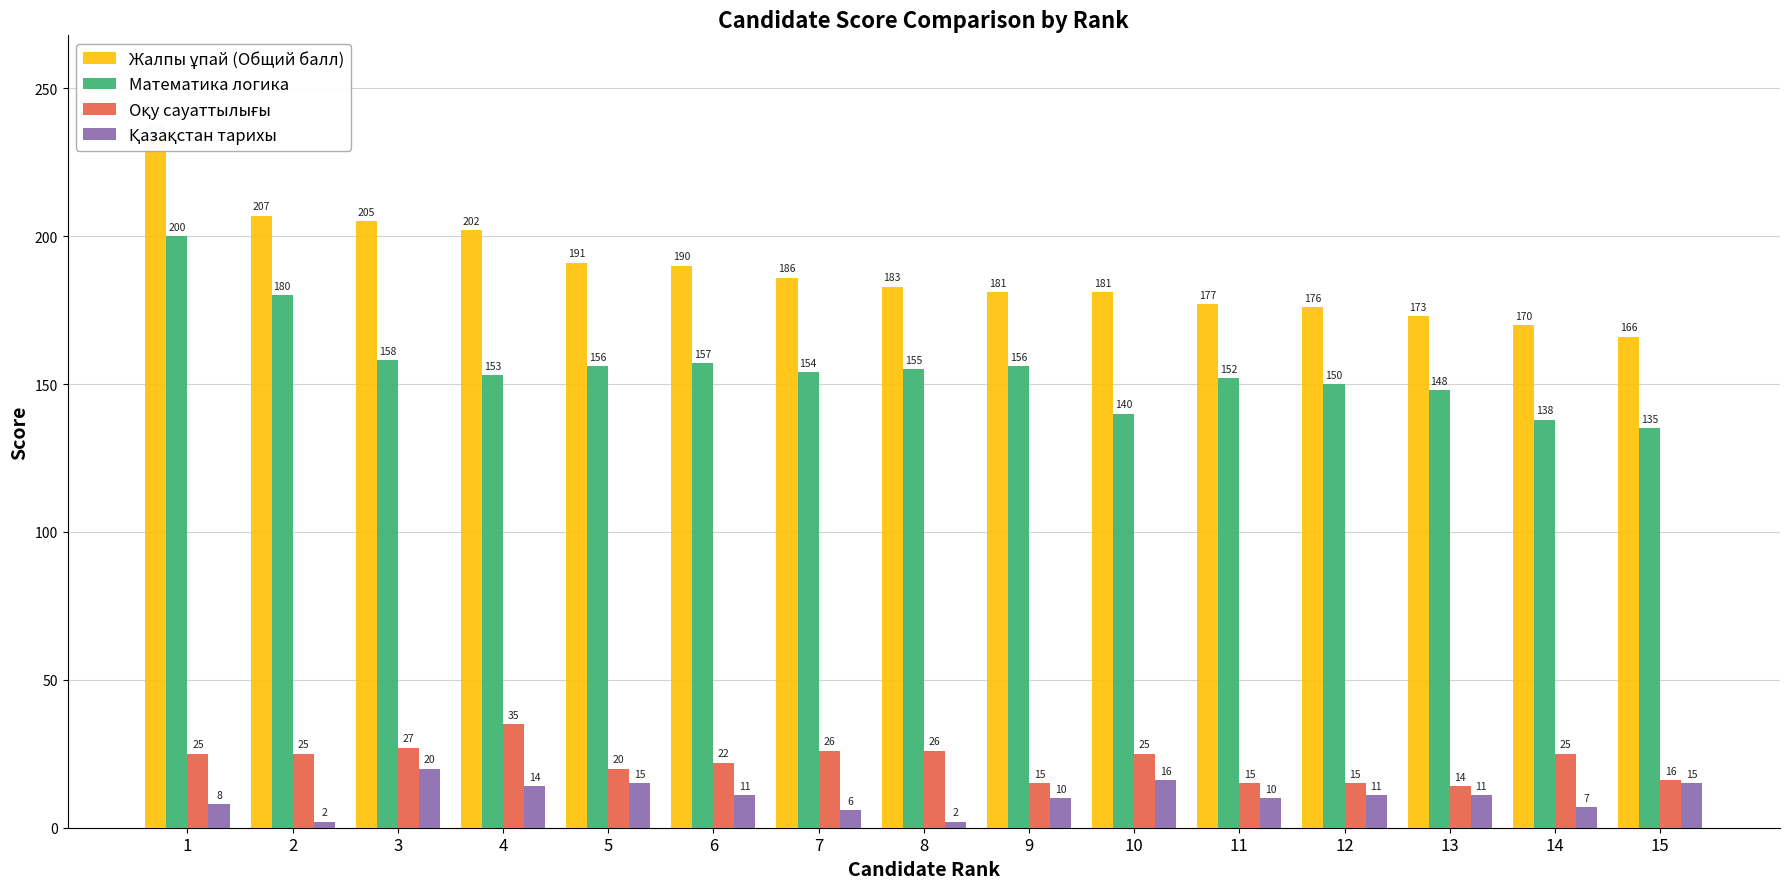

Reading left to right, transcribe all the data shown in this chart.

Жалпы ұпай (Общий балл): 233	207	205	202	191	190	186	183	181	181	177	176	173	170	166
Математика логика: 200	180	158	153	156	157	154	155	156	140	152	150	148	138	135
Оқу сауаттылығы: 25	25	27	35	20	22	26	26	15	25	15	15	14	25	16
Қазақстан тарихы: 8	2	20	14	15	11	6	2	10	16	10	11	11	7	15